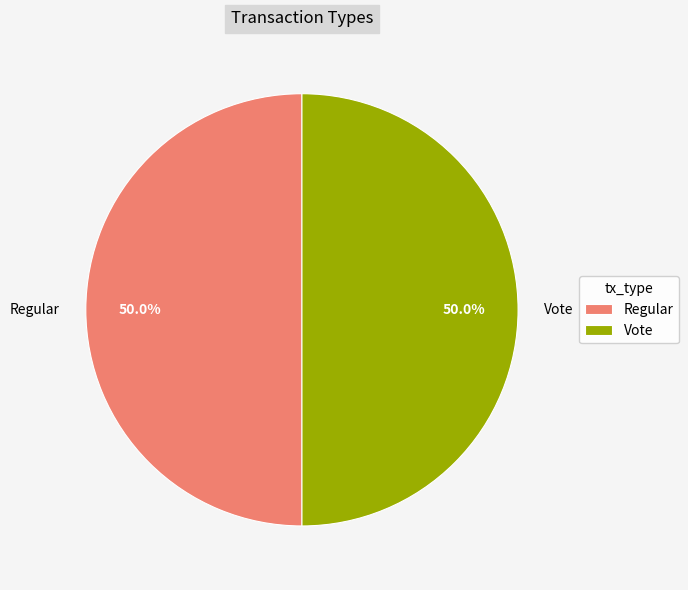

Approximately how many times larger is the value at Regular compared to Vote?

1.0